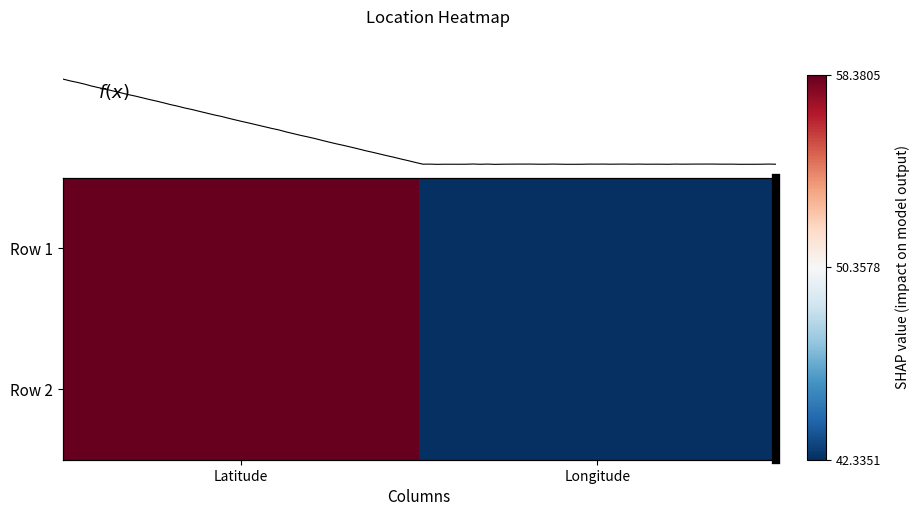

Is it true that Row 2 equals 58.4 at Latitude?

True